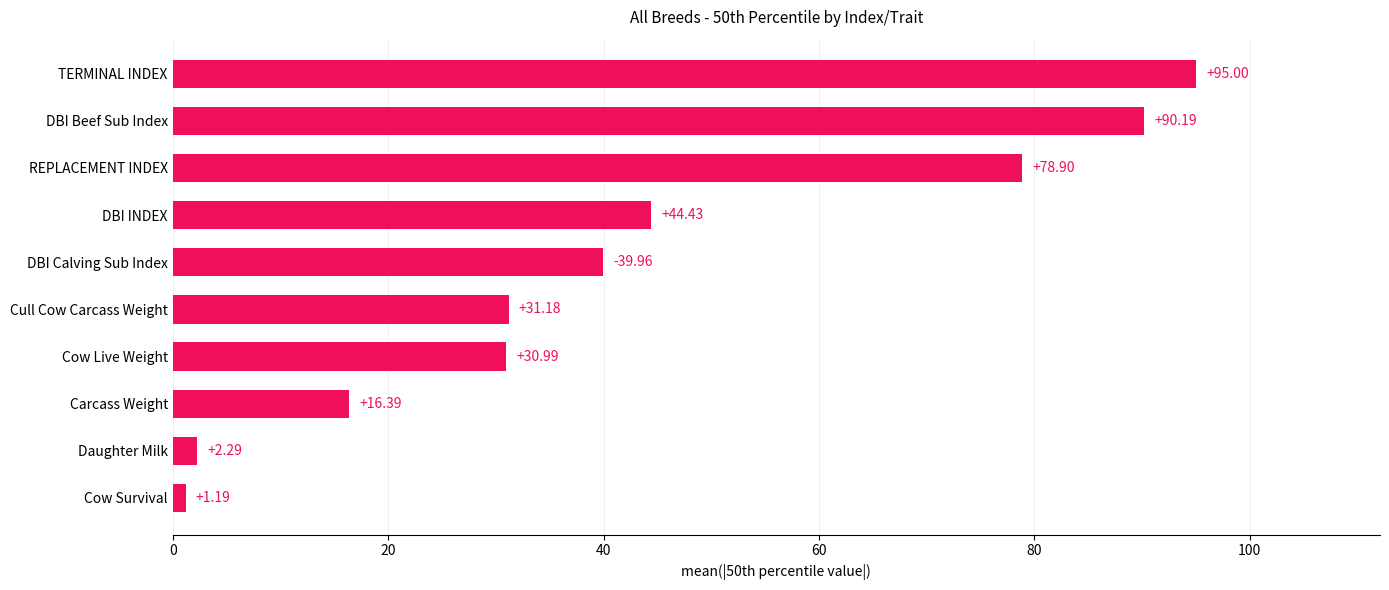

What is the average value?

43.1